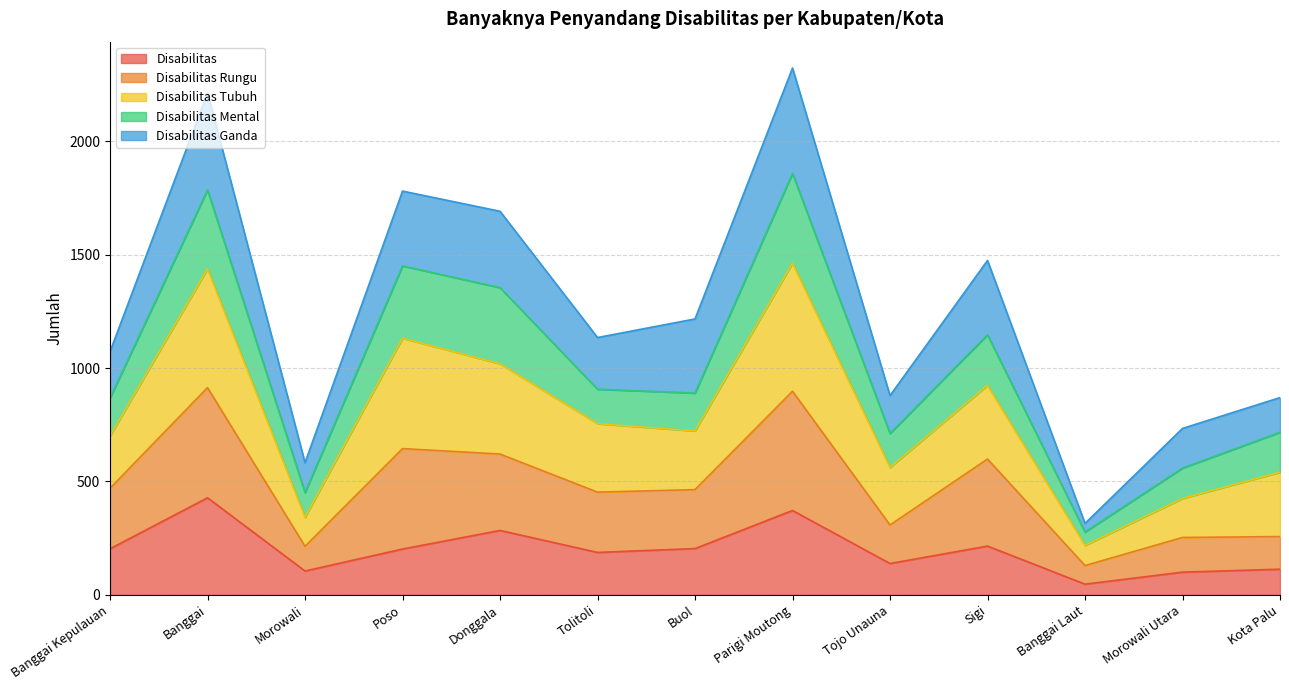

True or false: Disabilitas Rungu has a value of 138 at Tolitoli.

False